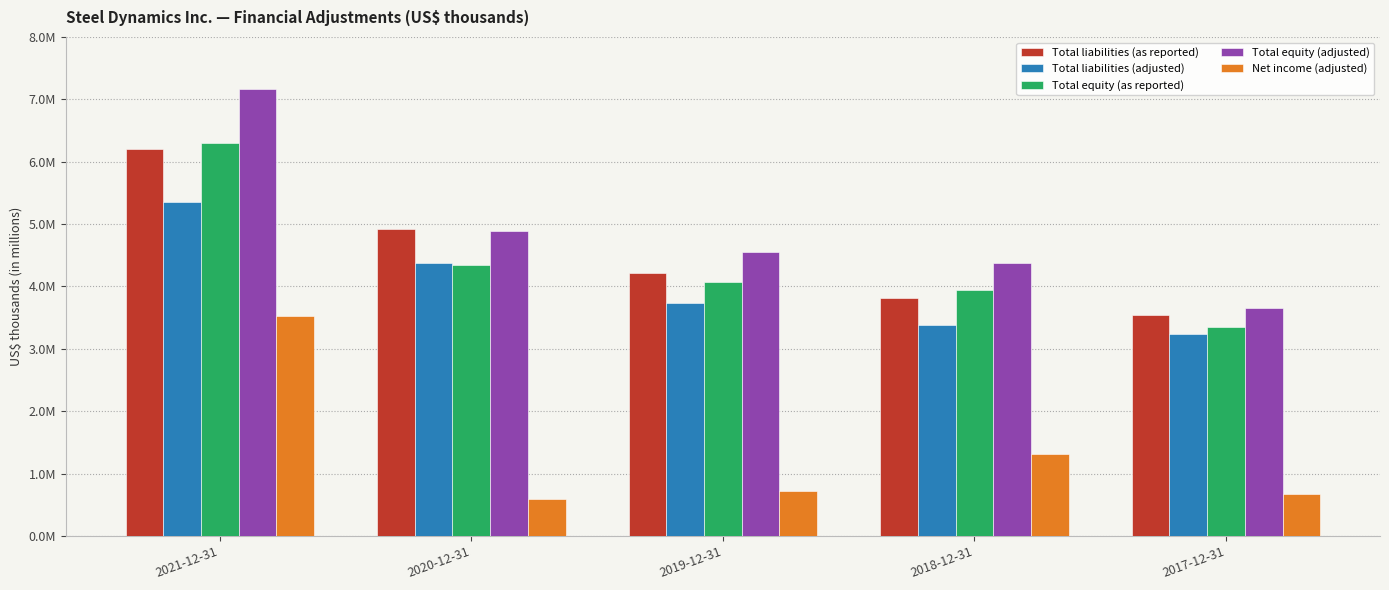

Reading right to left, transcribe all the data shown in this chart.

Total liabilities (as reported): 3549424	3816334	4210910	4917336	6211063
Total liabilities (adjusted): 3243475	3380496	3726741	4381048	5356158
Total equity (as reported): 3351574	3935071	4075834	4345164	6304641
Total equity (adjusted): 3657523	4370909	4560003	4881452	7159546
Net income (adjusted): 672793	1317622	719434	596558	3532683